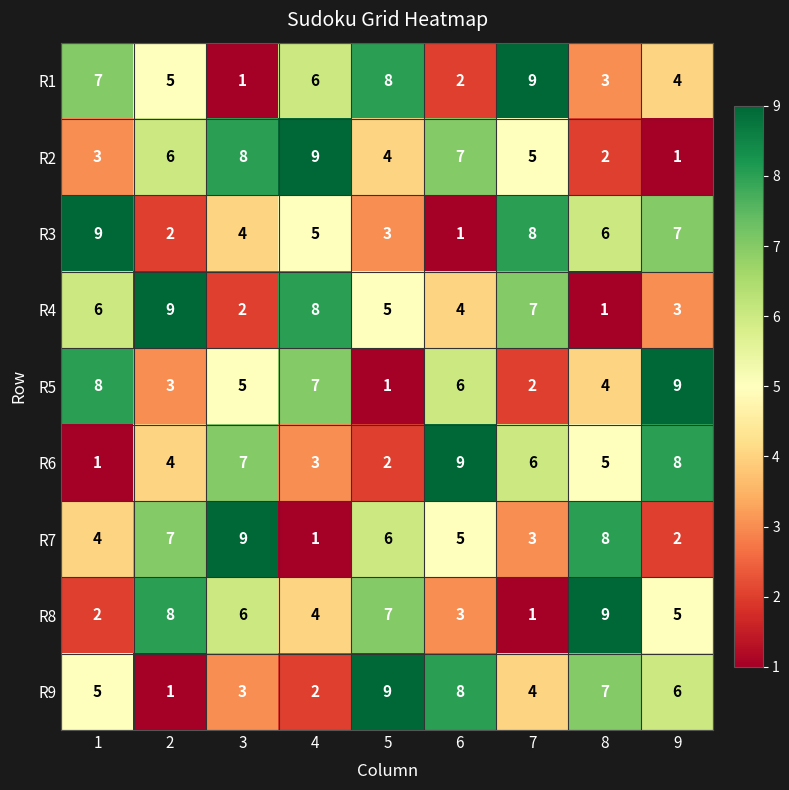

At how many categories does at least one series exceed 3?

9